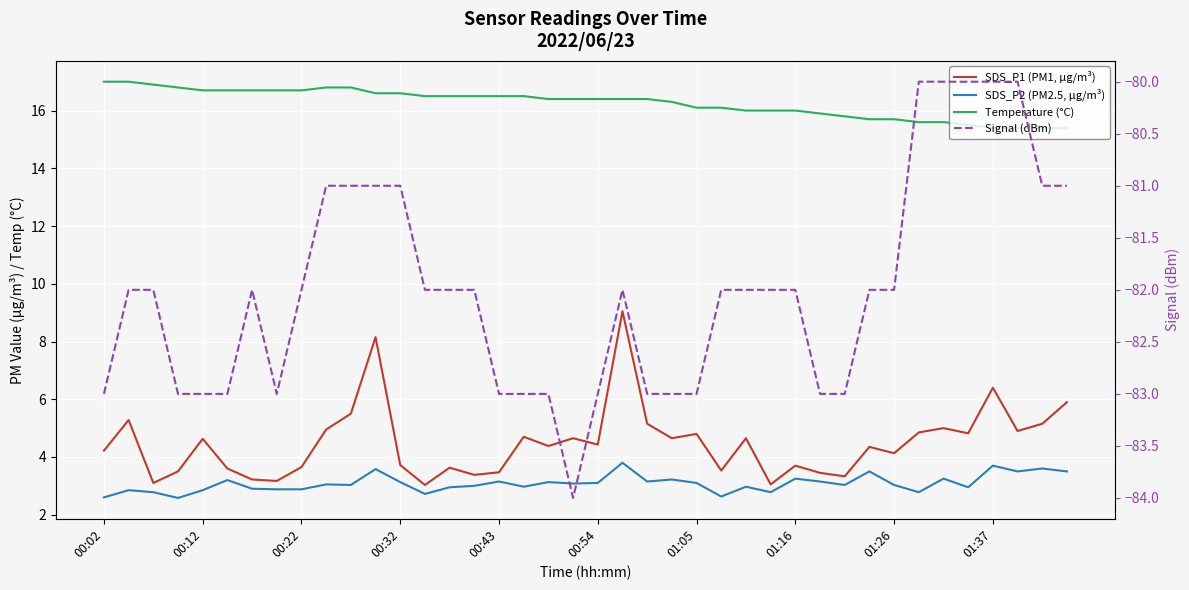

What is the total value across all series at 31?

-58.5